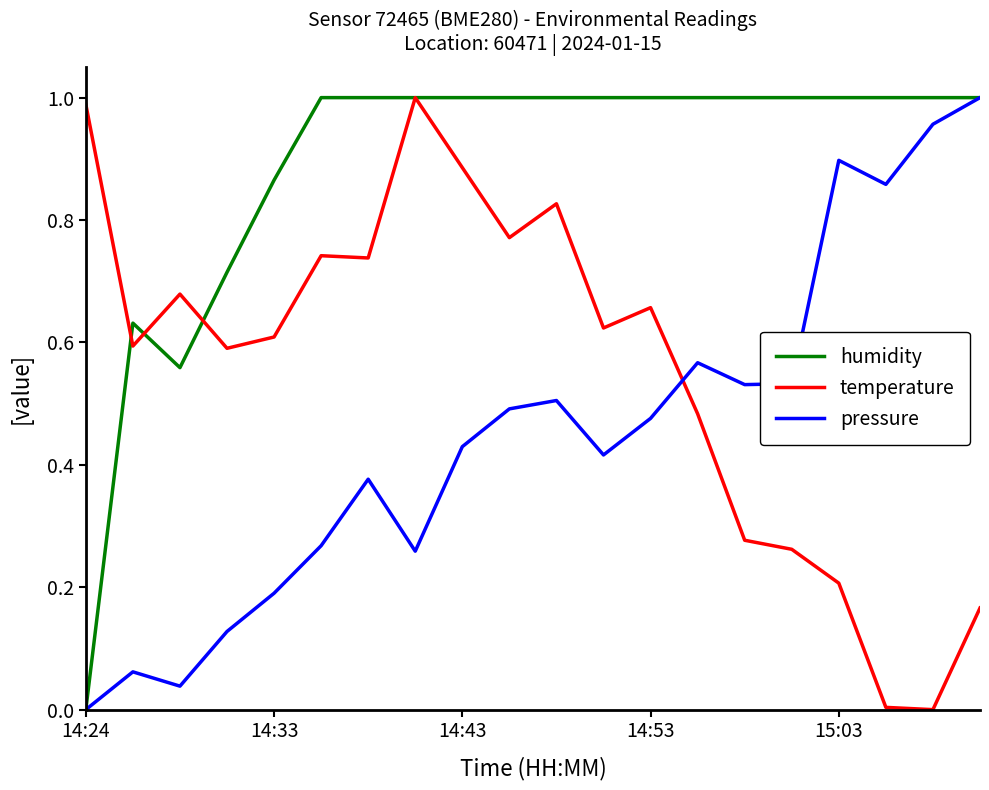

What are all the series names shown in the legend?

humidity, temperature, pressure